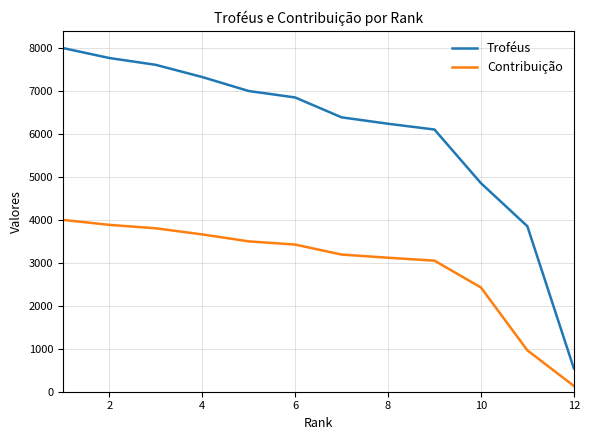

Reading left to right, what are all the values shown in this chart?

Troféus: 8000	7768	7609	7325	7000	6850	6387	6238	6103	4855	3852	544
Contribuição: 4000	3884	3804	3662	3500	3425	3193	3119	3051	2427	963	136